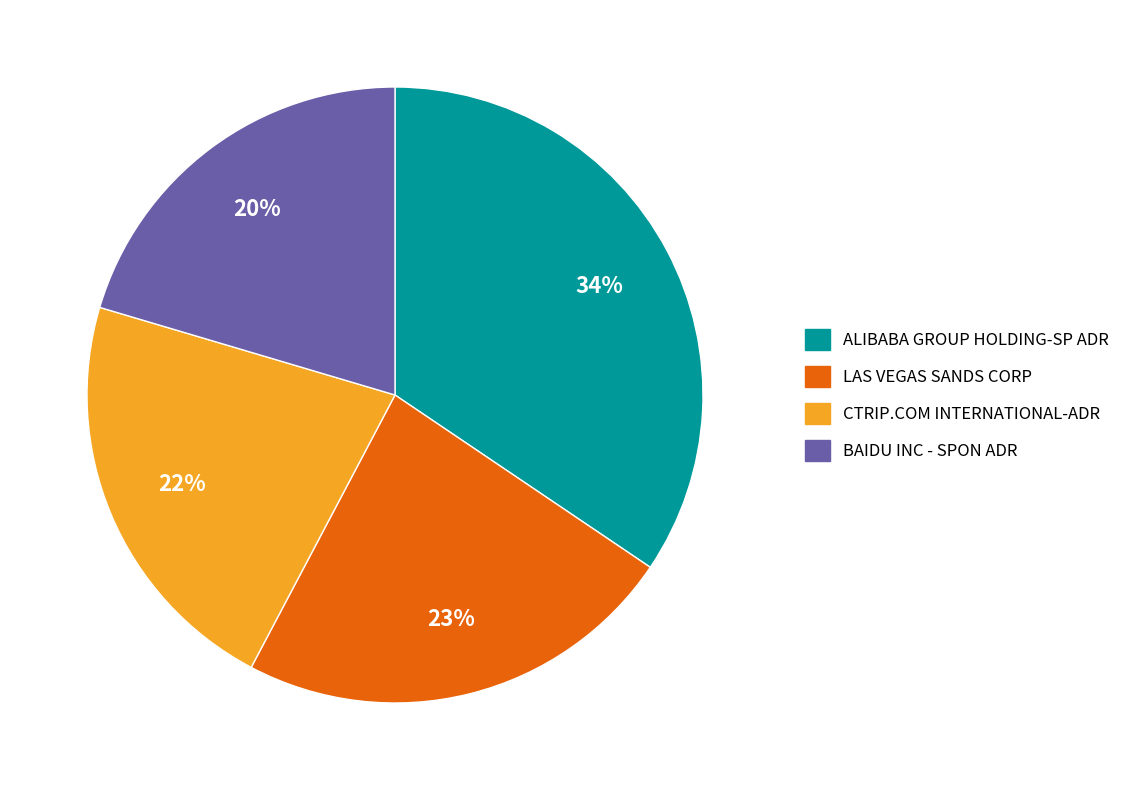

True or false: ALIBABA GROUP HOLDING-SP ADR accounts for 34% of the total.

True